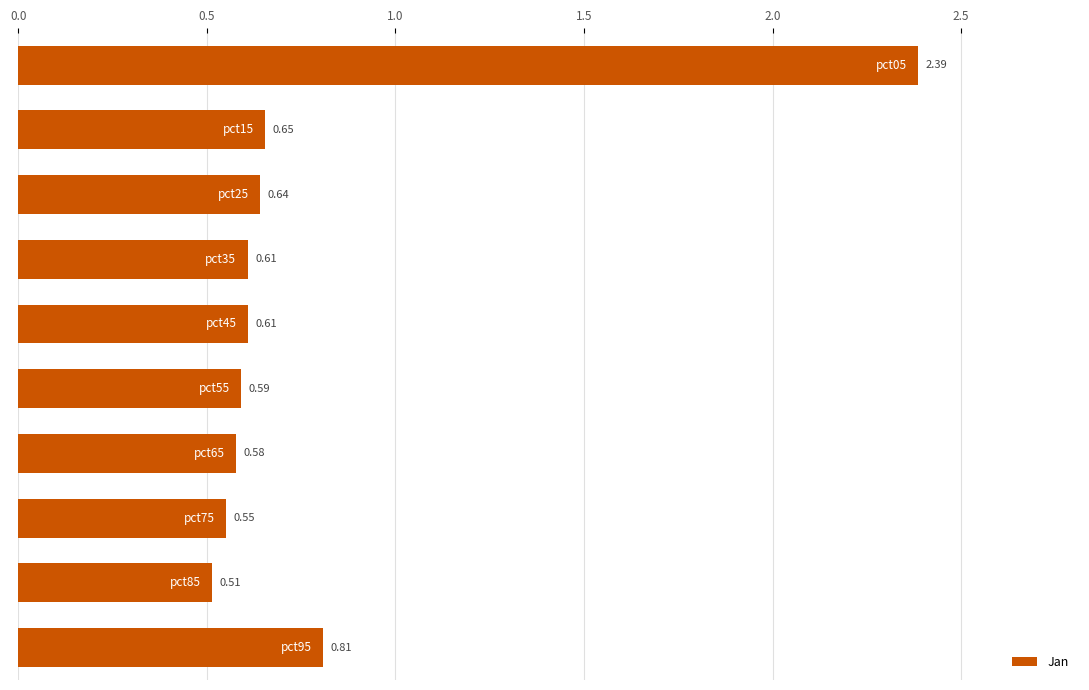

What is the difference between the maximum and minimum values?

1.9